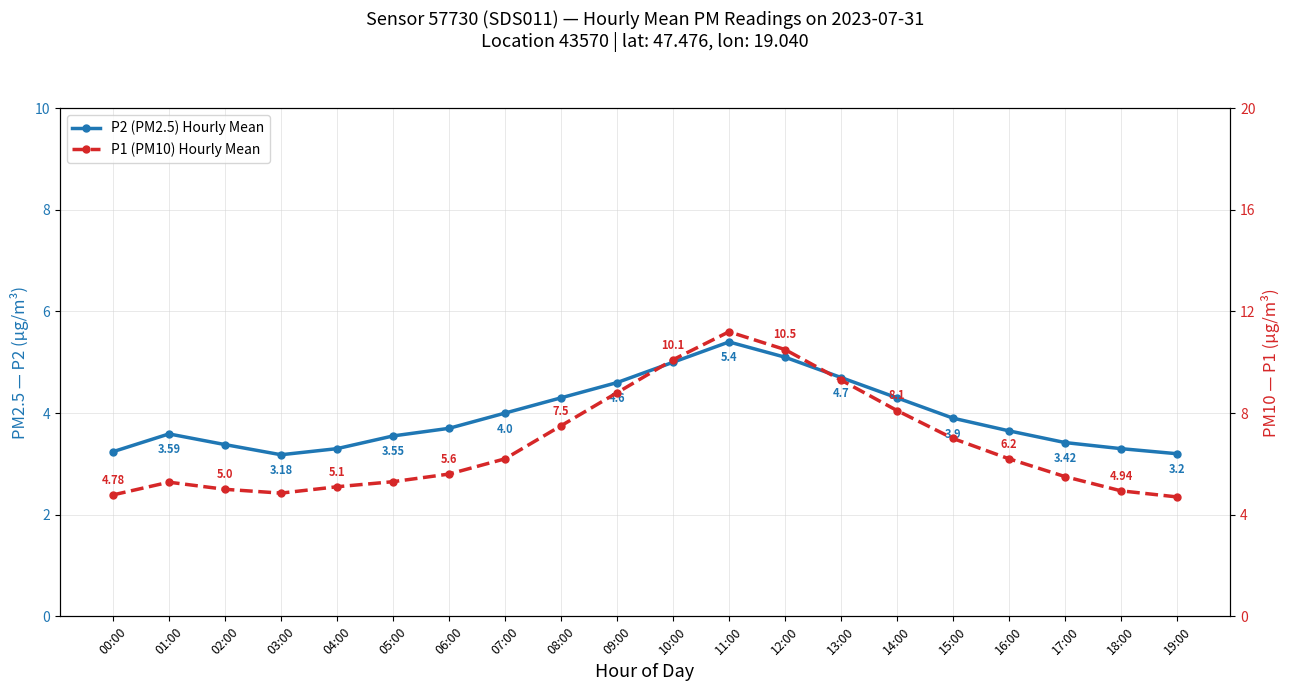

What is the difference between the P2 (PM2.5) Hourly Mean values at 19:00 and 16:00?

0.4